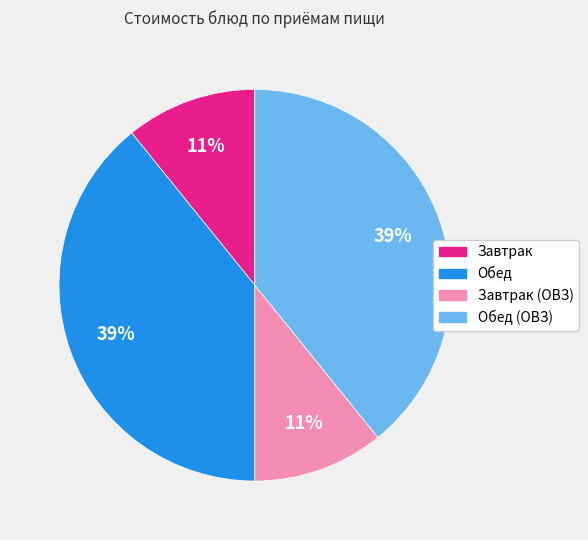

True or false: Обед accounts for 32% of the total.

False